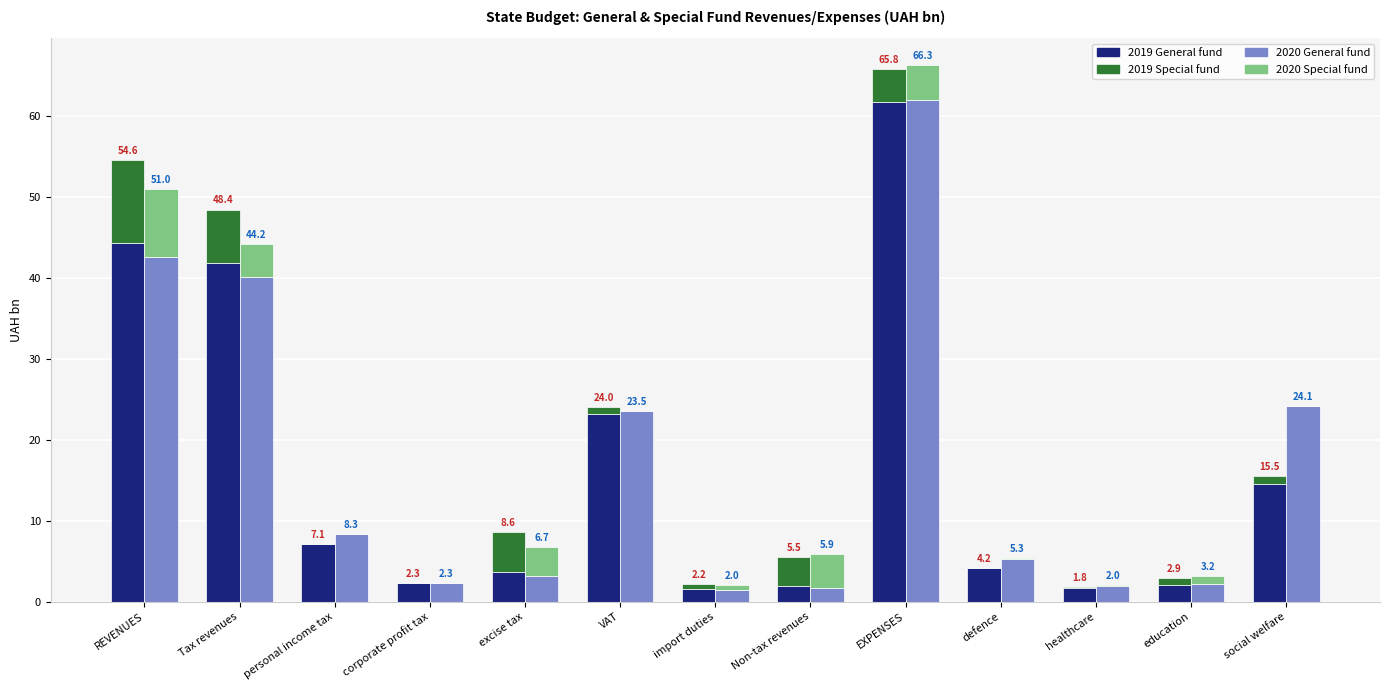

Does the chart contain any negative values?

No